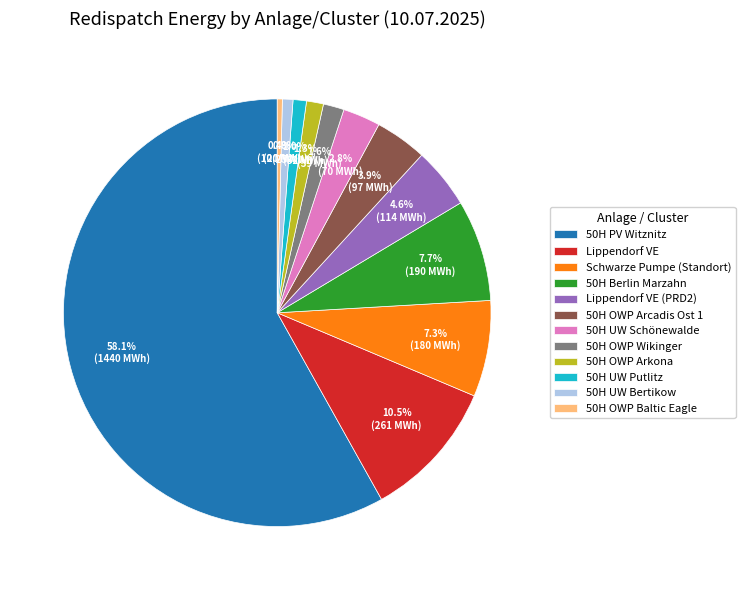

What is the ratio of the value at 50H UW Putlitz to the value at 50H OWP Wikinger?

0.6